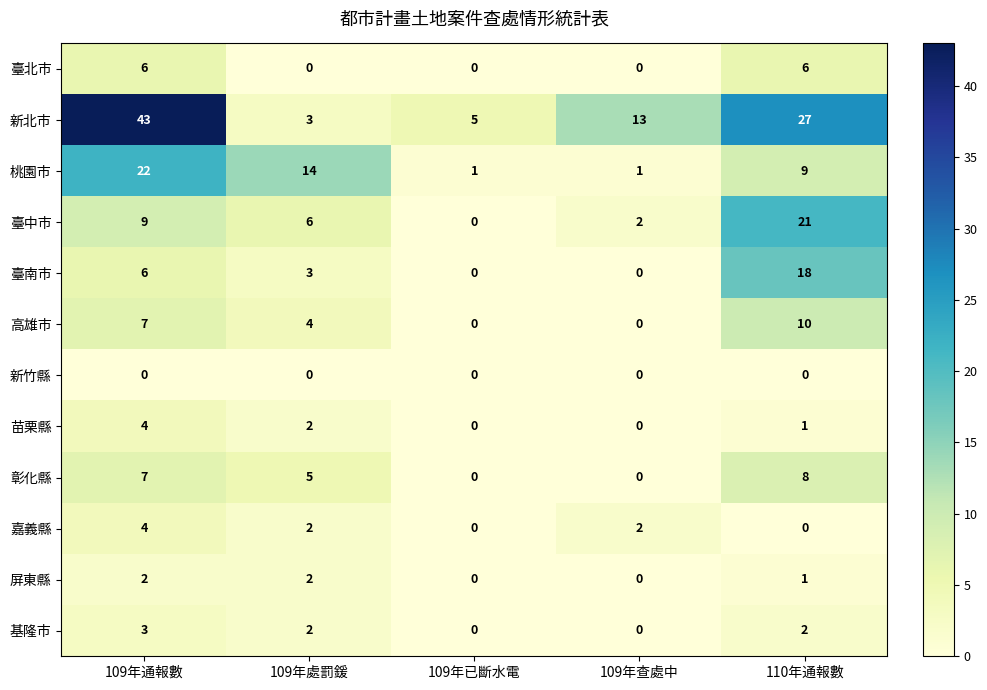

Is it true that 苗栗縣 equals -2 at 109年查處中?

False